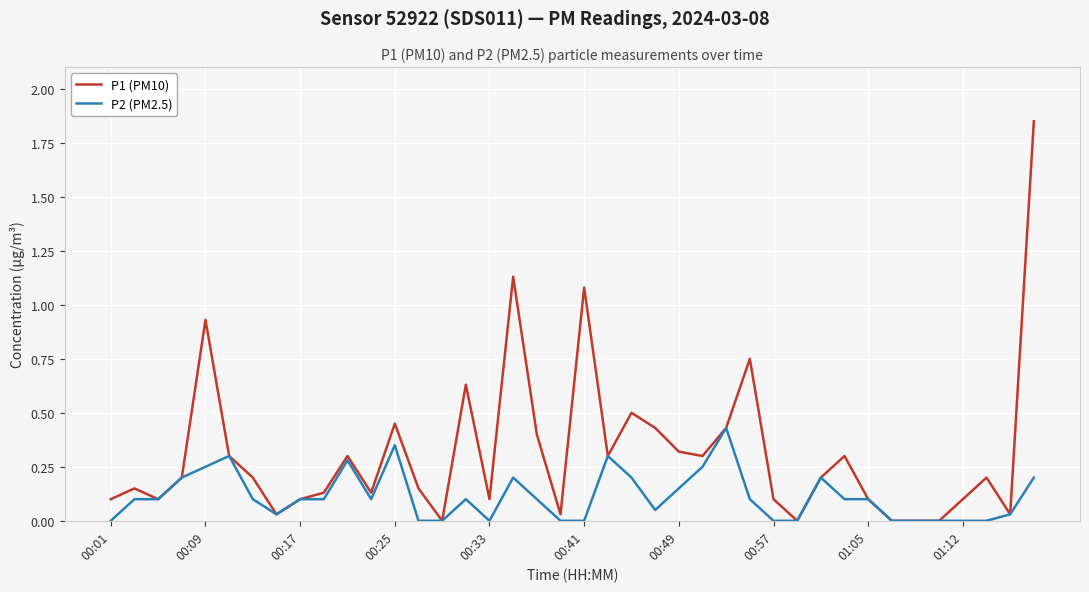

Which series has the largest range (max minus min)?

P1 (PM10)